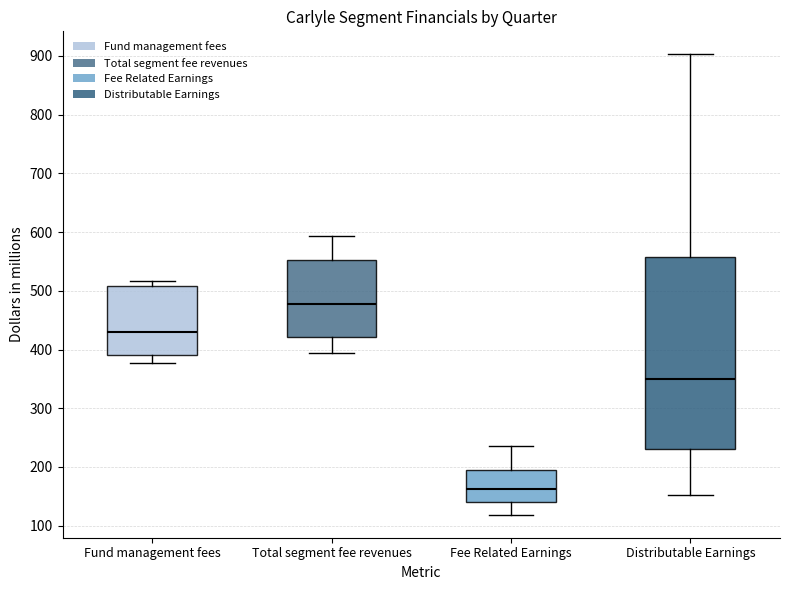

Reading left to right, read every box against the y-axis: the position of its median line, the range the box covers, and the ends of its whiskers. The values are not printed on the chart, so give them approximately, as read against the axis.

Fund management fees: median 430, box 390 to 510, whiskers 380 to 520
Total segment fee revenues: median 480, box 420 to 550, whiskers 390 to 590
Fee Related Earnings: median 160, box 140 to 200, whiskers 120 to 240
Distributable Earnings: median 350, box 230 to 560, whiskers 150 to 900